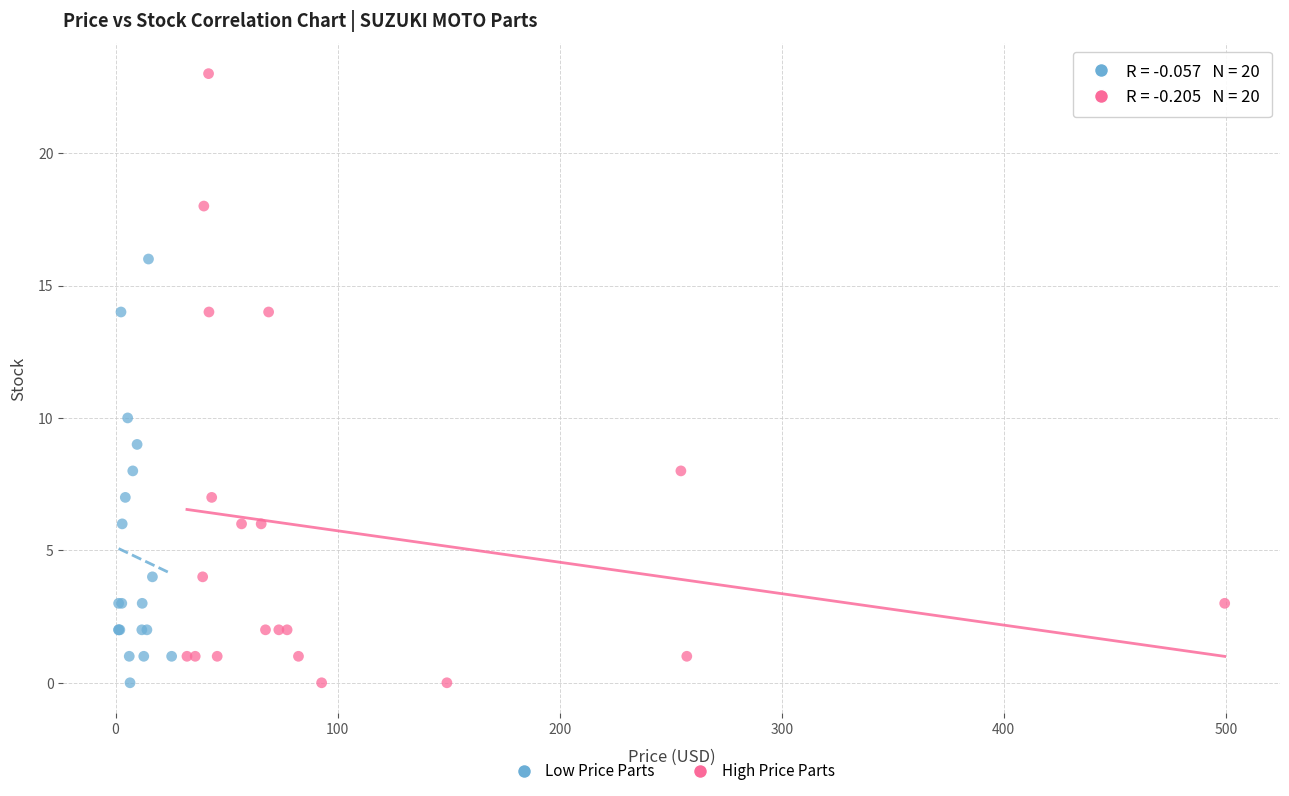

Which series contains the highest Y value?

High Price Parts